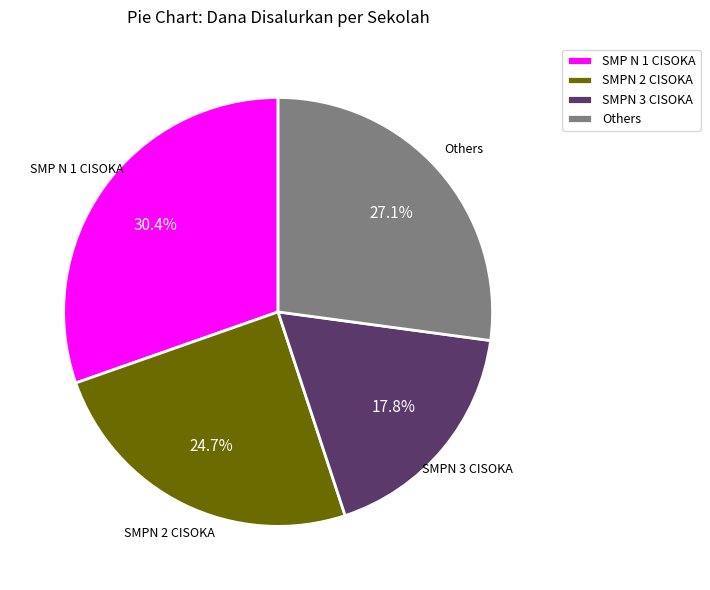

To the nearest percent, what is the average slice percentage?

25%